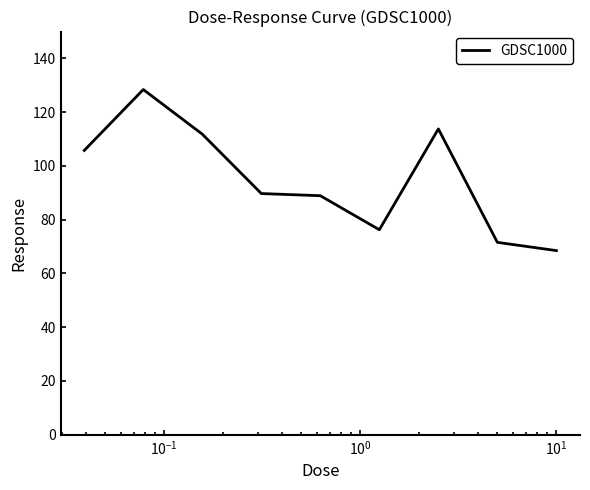

What is the greatest value displayed?

128.4